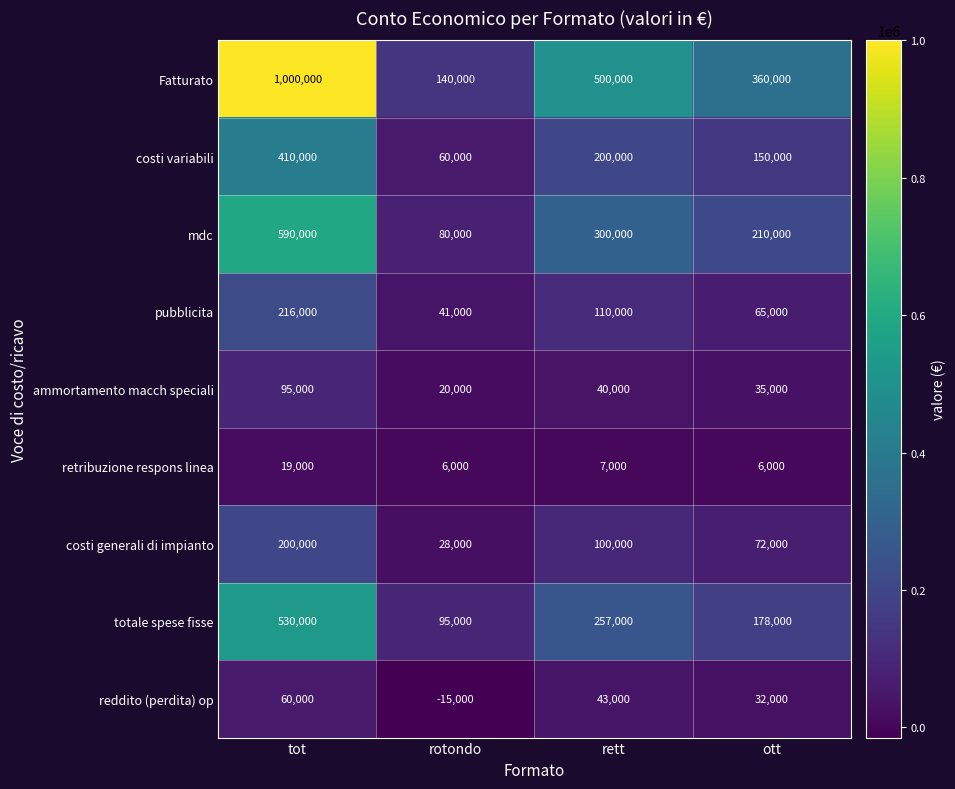

Rank the categories by totale spese fisse value from lowest to highest.

rotondo, ott, rett, tot